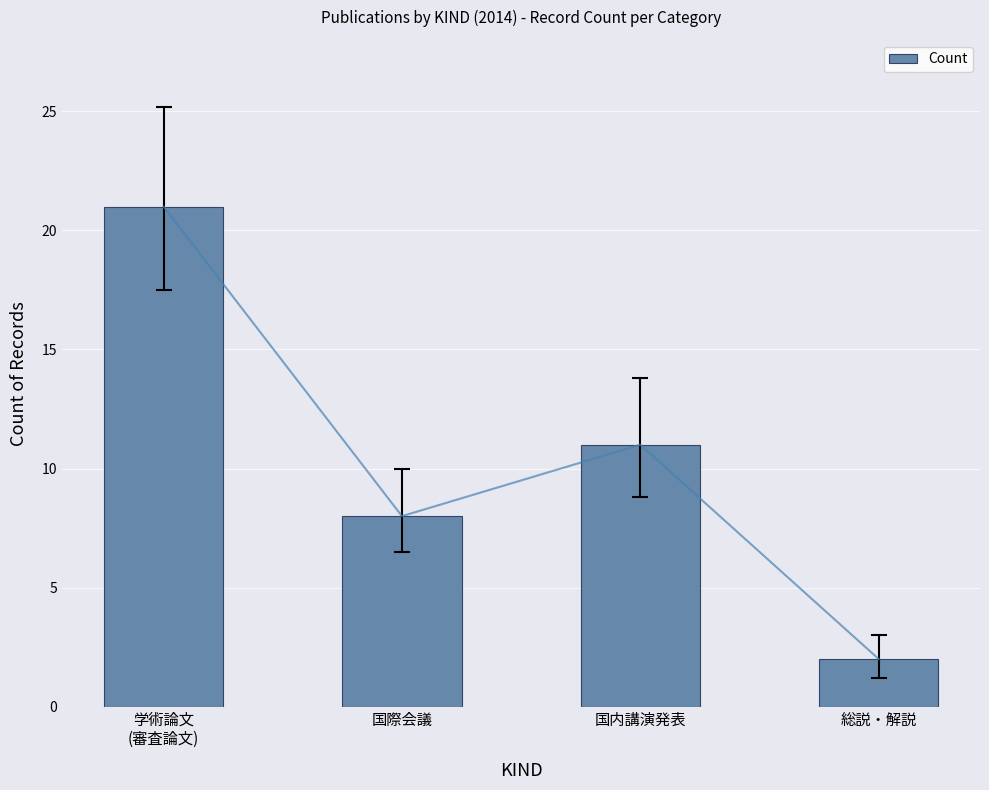

What position from the left is 総説・解説?

4